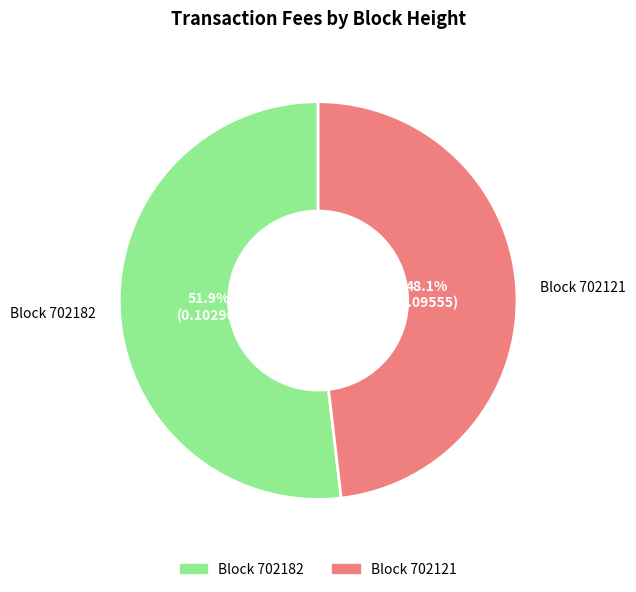

Rank the categories by value from lowest to highest.

Block 702121, Block 702182